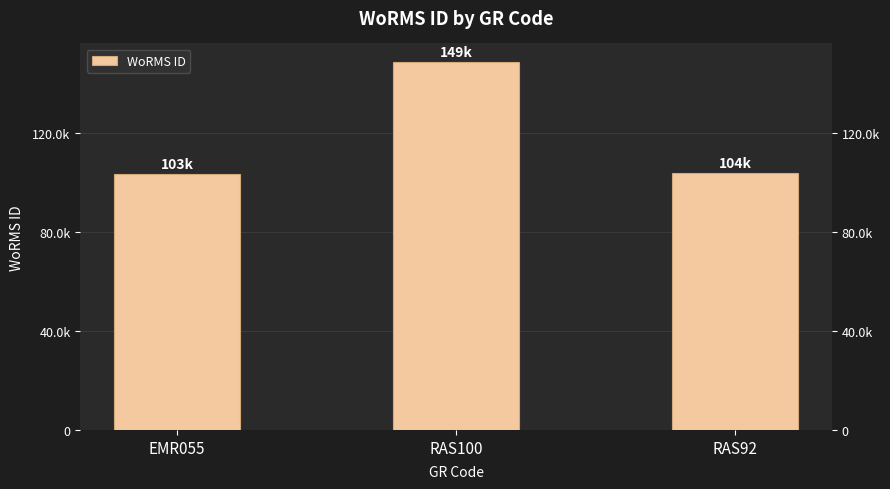

What is the difference between the maximum and minimum values?

45243